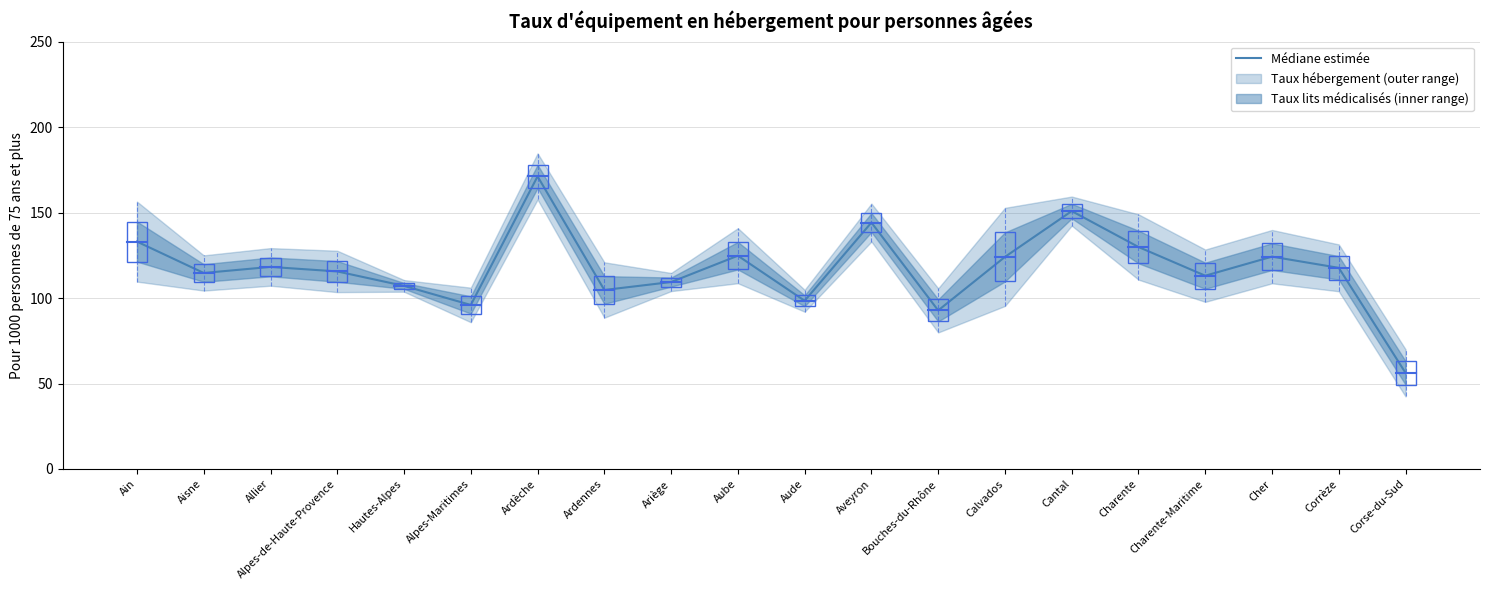

Where does the data first go above 117?

Ain